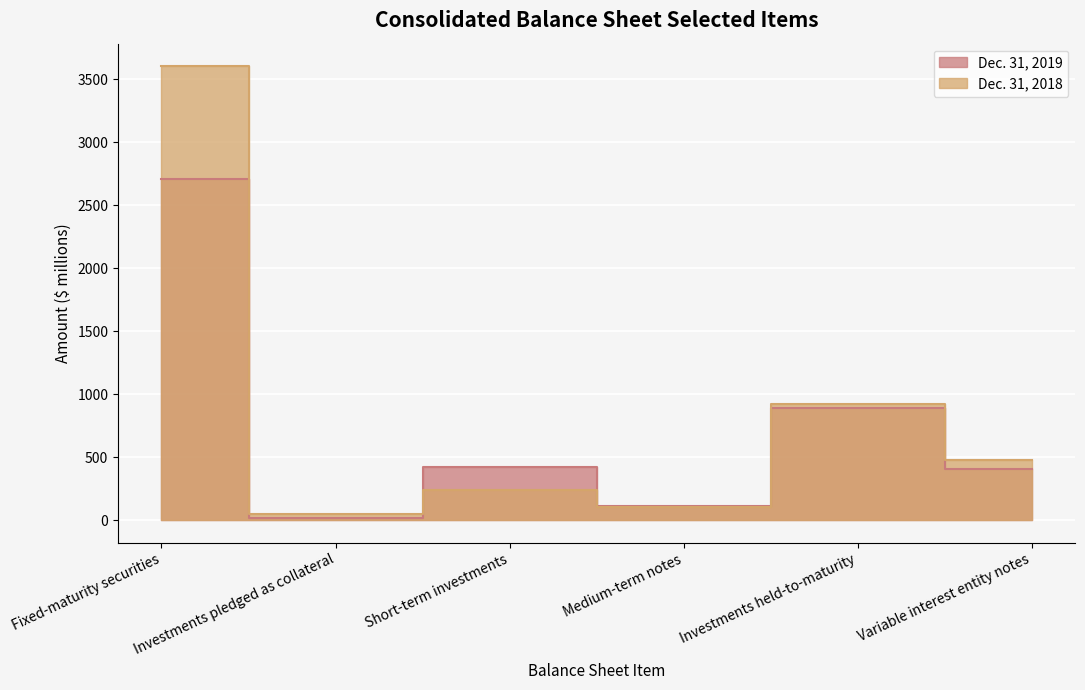

True or false: Dec. 31, 2019 has a value of 423 at Short-term investments.

True